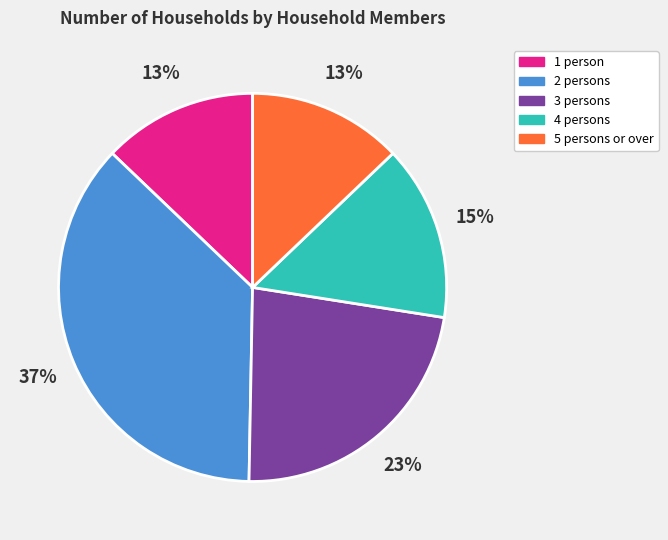

To the nearest percent, what is the difference between the 5 persons or over and 4 persons slice percentages?

2%